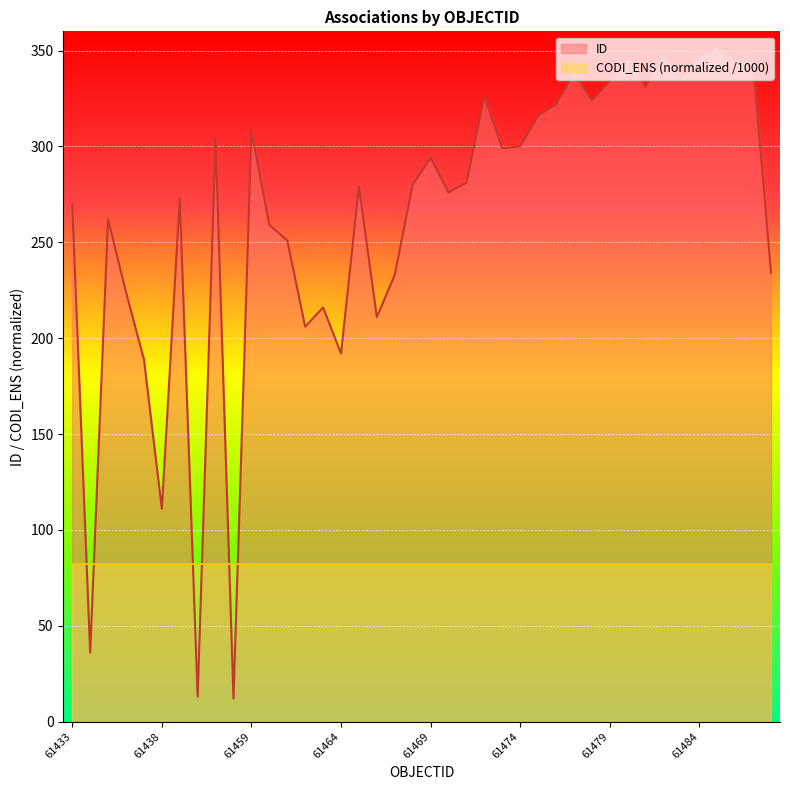

What is the change in value from 61459 to 61469?

-14